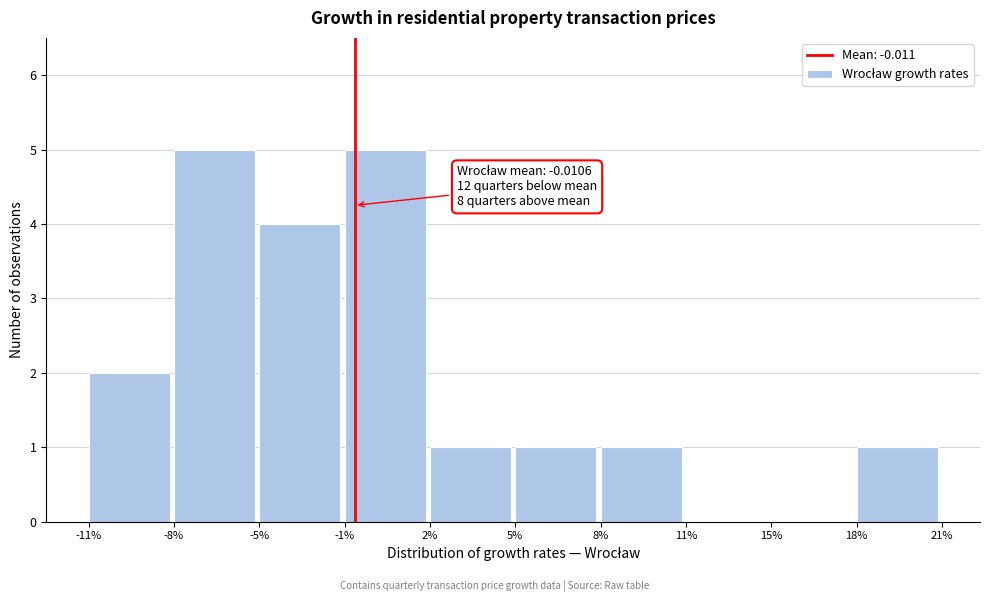

Reading left to right, transcribe all the data shown in this chart.

-11%=2	-8%=5	-5%=4	-1%=5	2%=1	5%=1	8%=1	11%=0	15%=0	18%=1